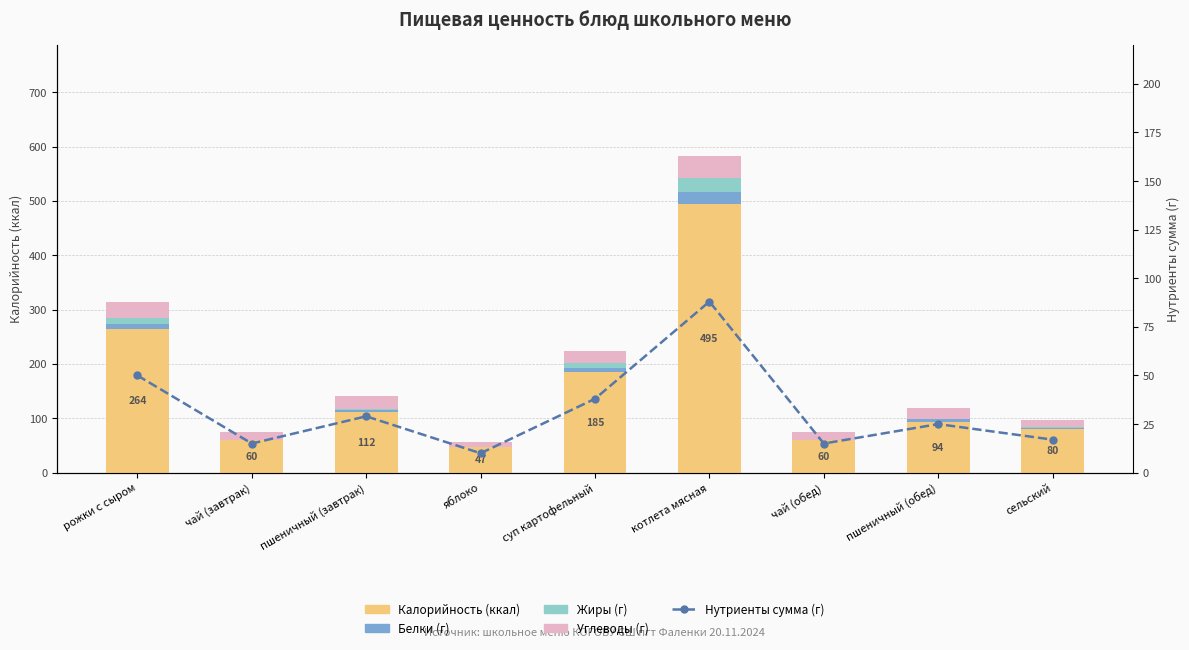

What is the maximum value shown in the chart?

495